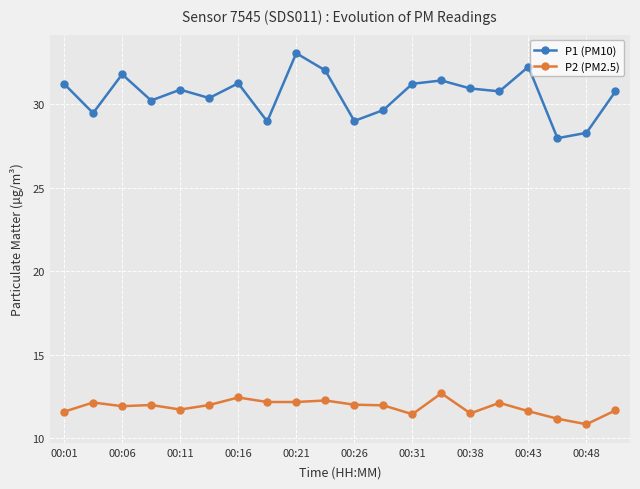

At how many categories does at least one series exceed 19?

20